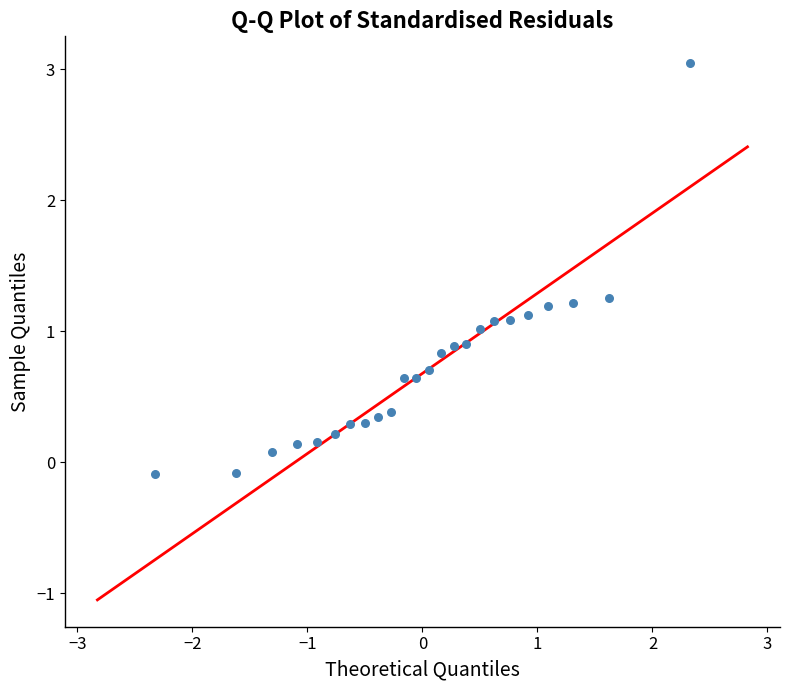

What is the range of X values (max minus min)?

4.7